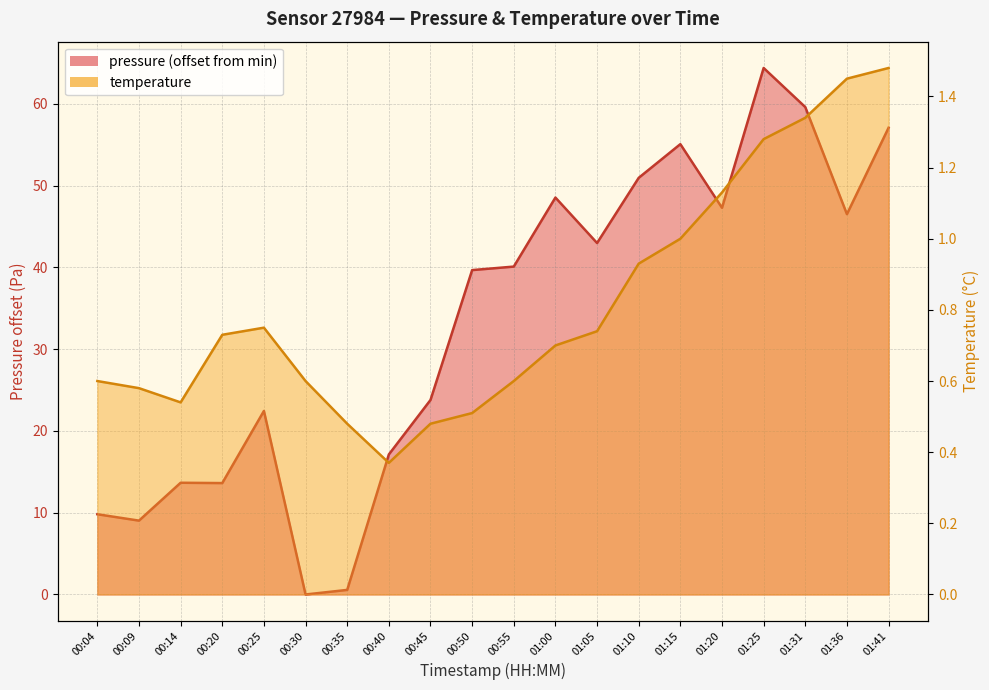

How many lines are shown in the chart?

2